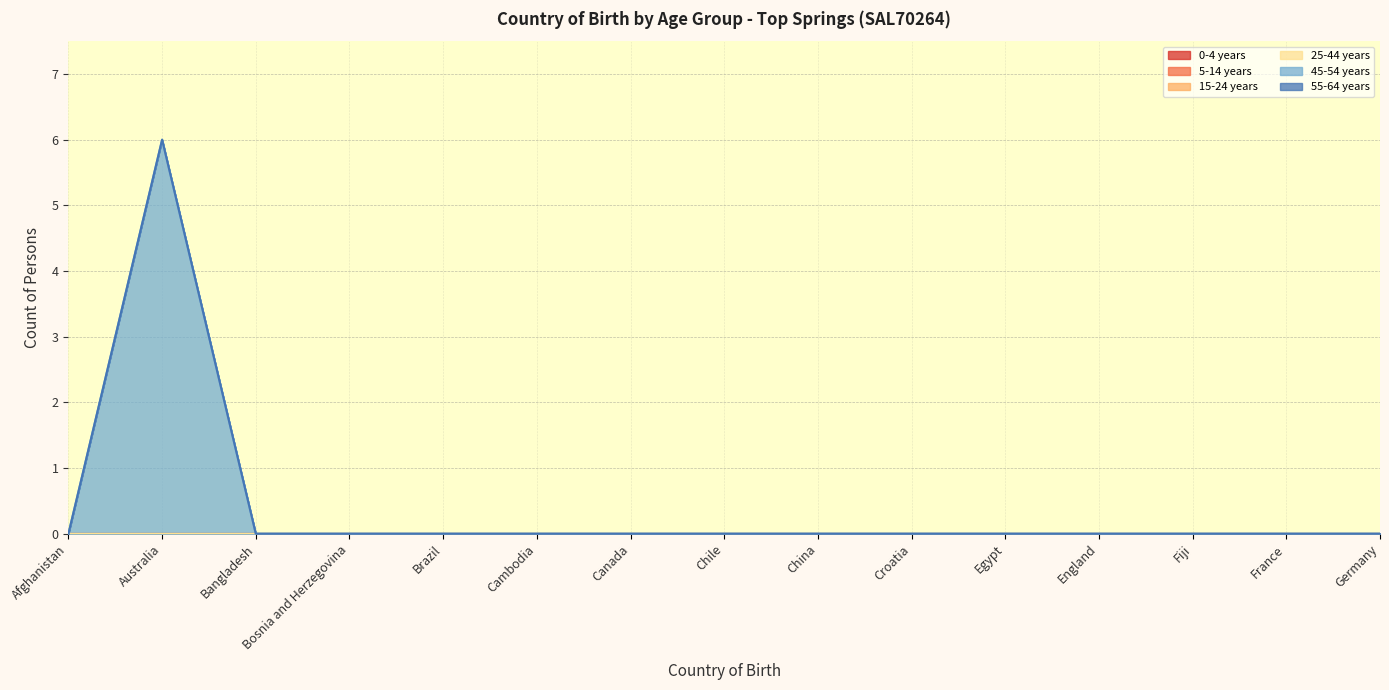

True or false: 45-54 years and 55-64 years intersect in this chart.

False